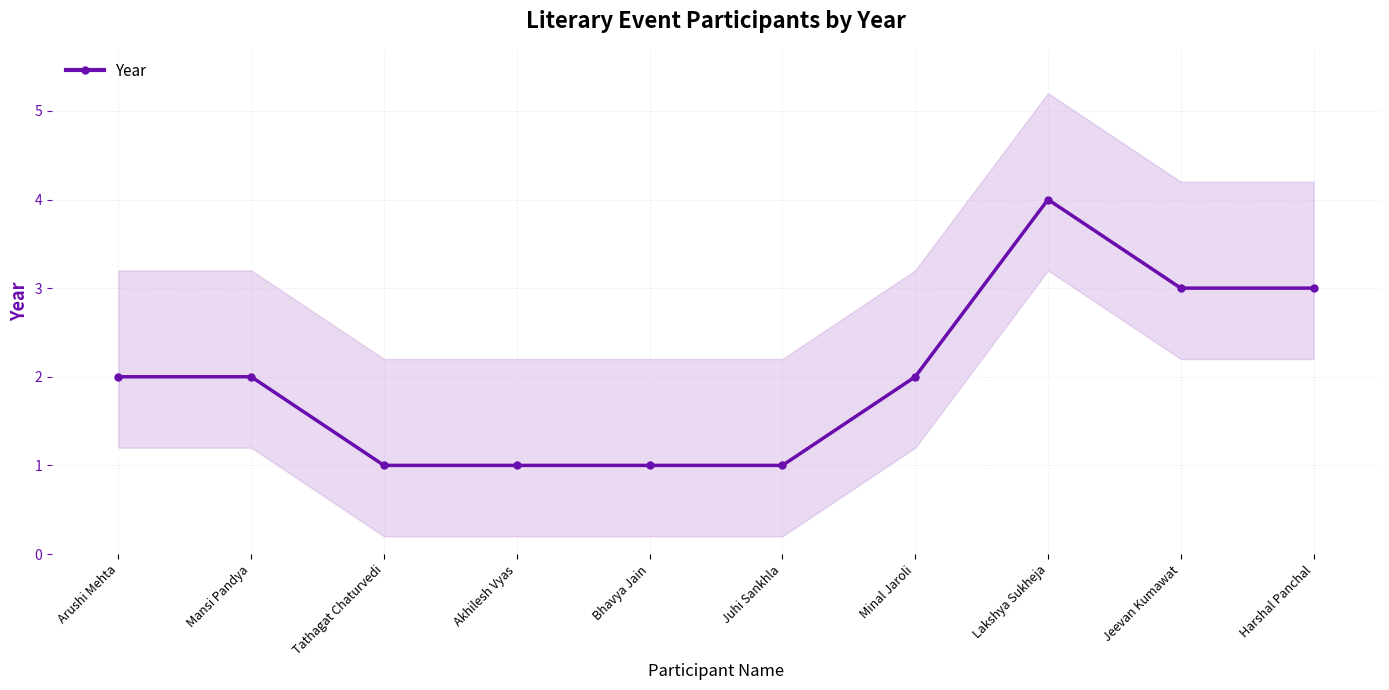

List the labels in order of value, largest first.

Lakshya Sukheja, Jeevan Kumawat, Harshal Panchal, Arushi Mehta, Mansi Pandya, Minal Jaroli, Tathagat Chaturvedi, Akhilesh Vyas, Bhavya Jain, Juhi Sankhla